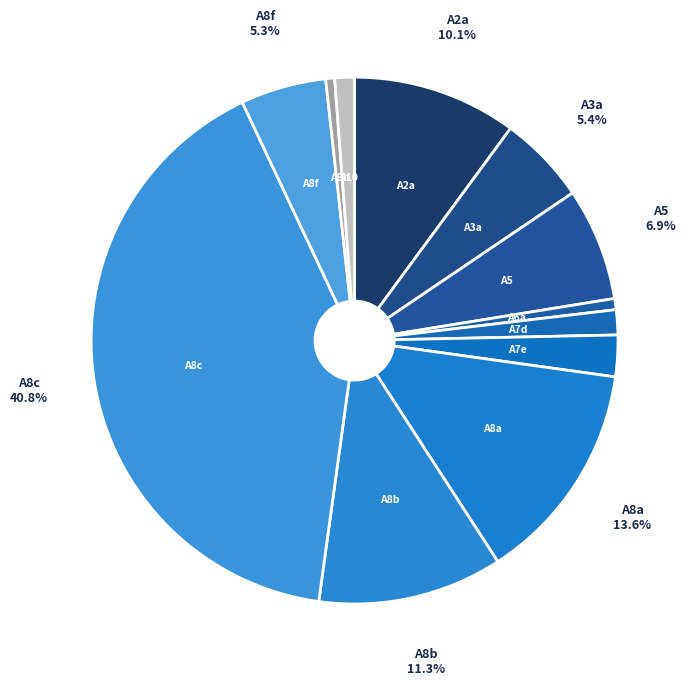

Is there a majority slice in this chart?

No